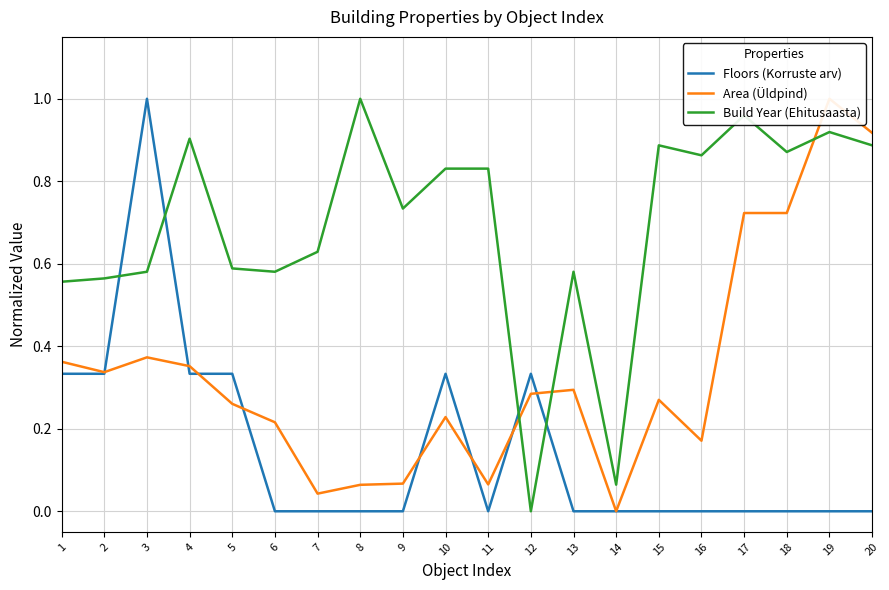

List the labels in order of Build Year (Ehitusaasta) value, largest first.

8, 17, 19, 4, 15, 20, 18, 16, 10, 11, 9, 7, 5, 3, 6, 13, 2, 1, 14, 12